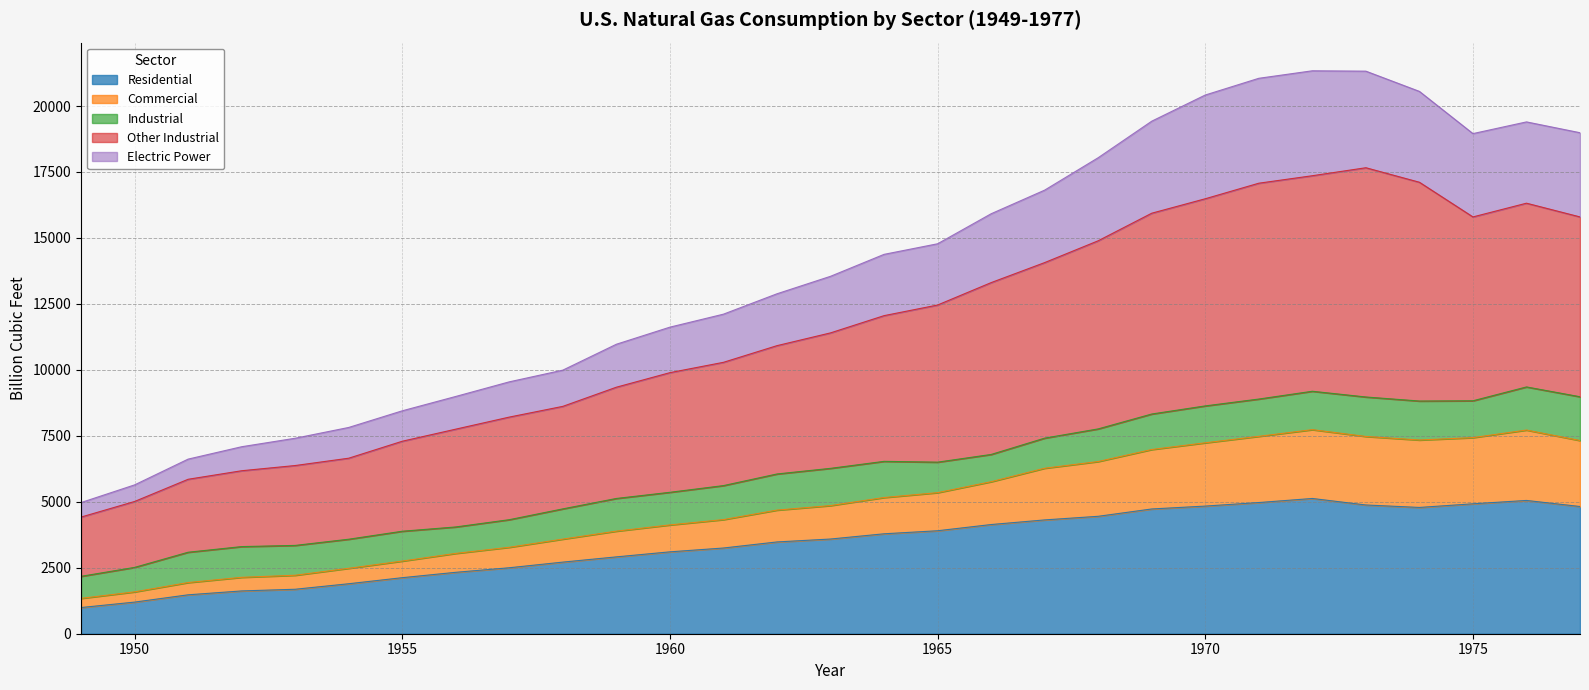

True or false: Residential has a value of 5152.1 at 1960.

False